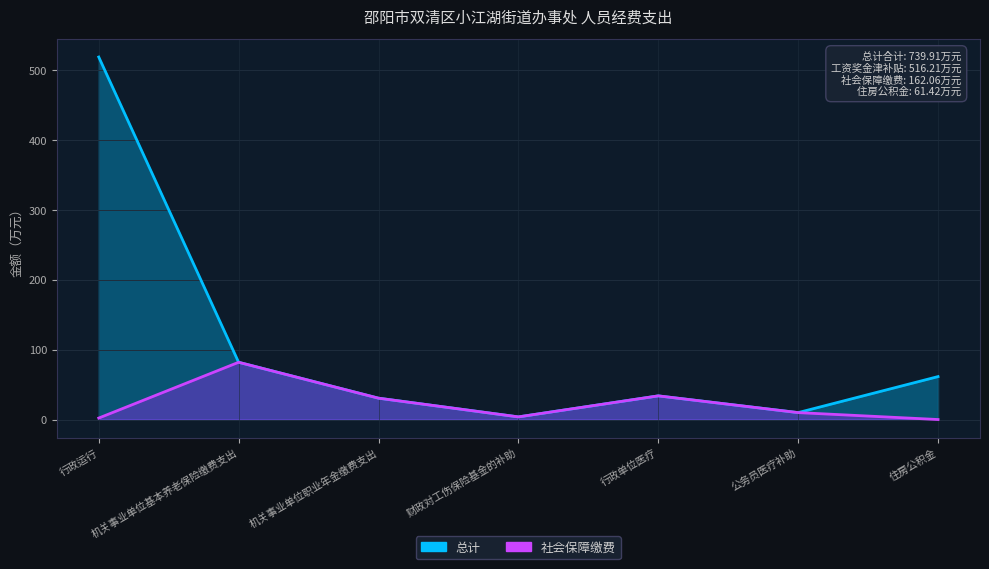

List the series in order of their peak value, highest first.

总计, 社会保障缴费